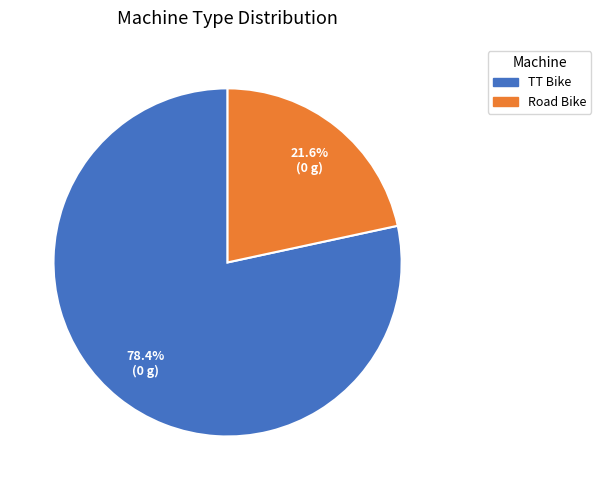

Does Road Bike account for over 50% of the chart?

No